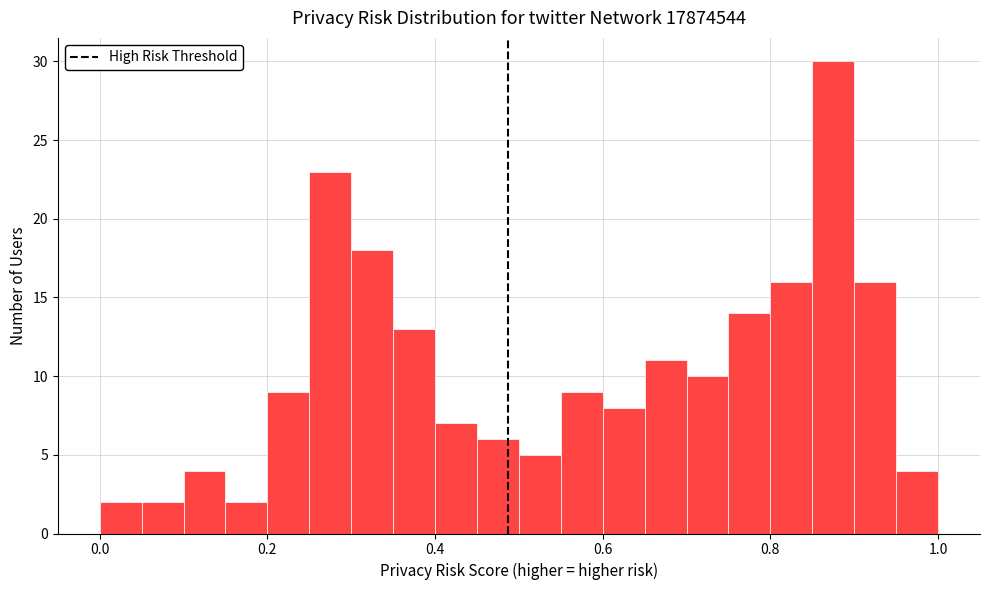

Read against the x-axis, roughly where is the centre of the tallest bar?

0.88